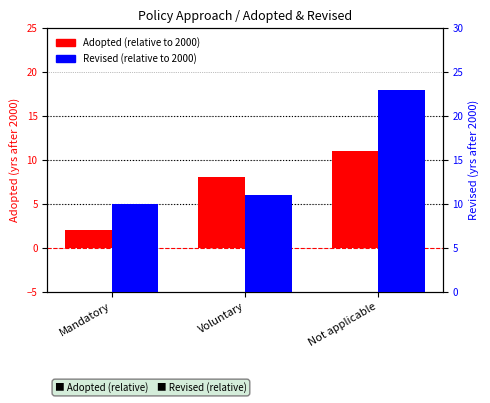

Reading right to left, transcribe all the data shown in this chart.

Adopted (relative to 2000): 11	8	2
Revised (relative to 2000): 23	11	10